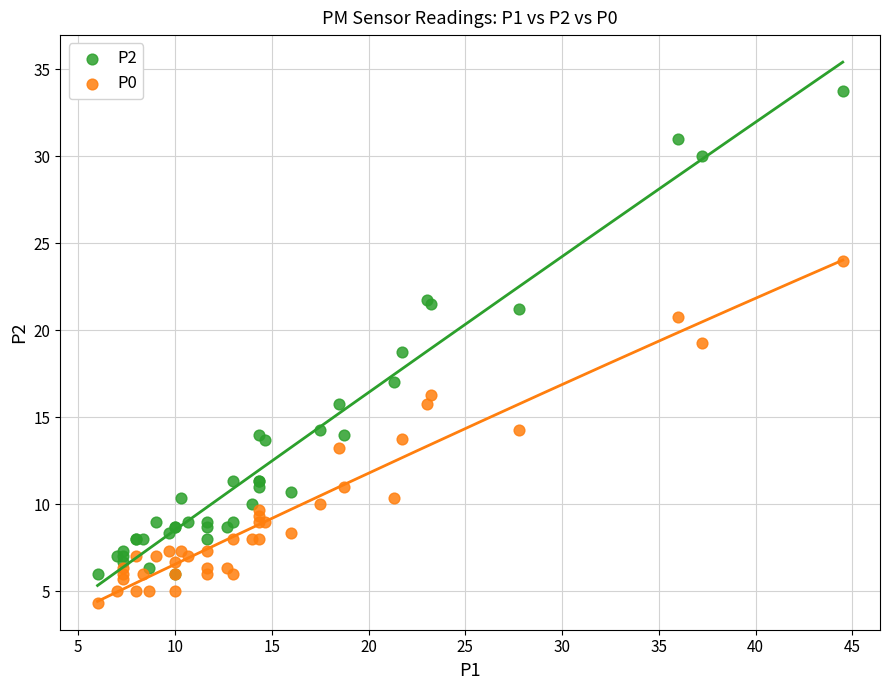

What is the X range (max minus min) for the scatter plot?

38.5